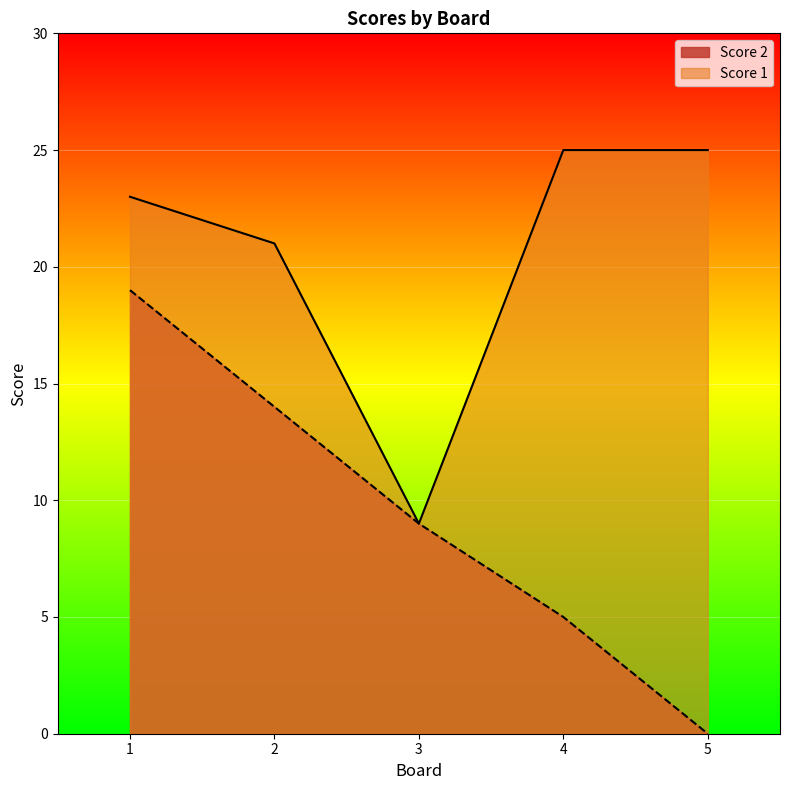

Which series has the largest range (max minus min)?

Score 2